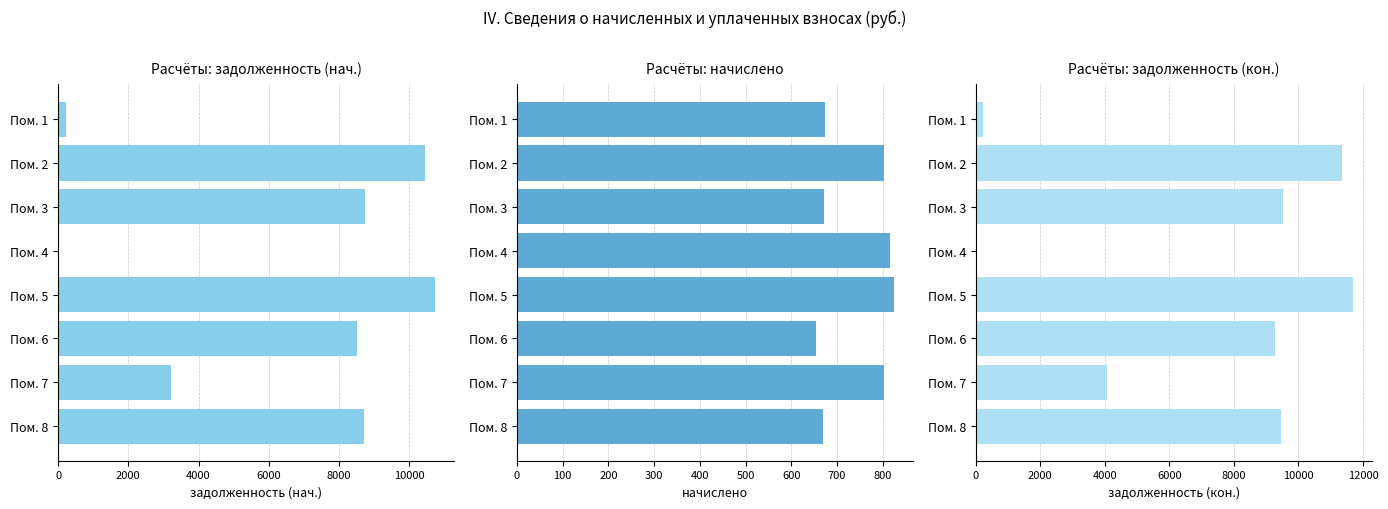

What are all the series names shown in the legend?

задолженность (нач.), начислено, задолженность (кон.)